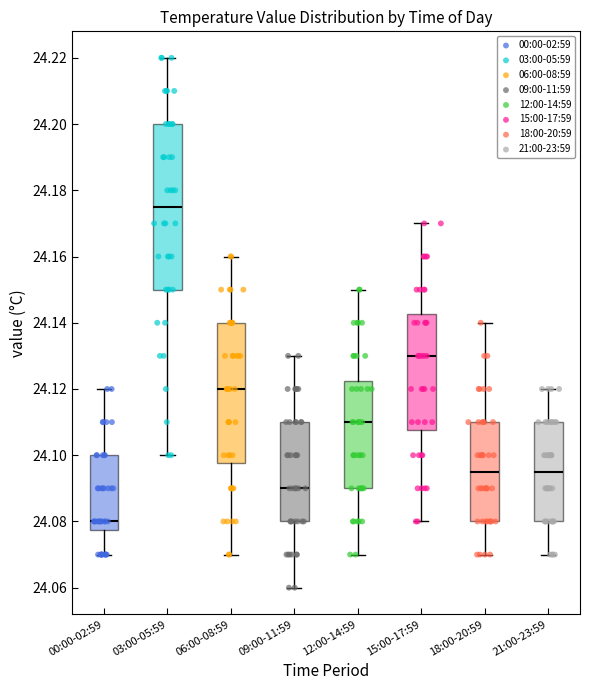

Reading left to right, read every box against the y-axis: the position of its median line, the range the box covers, and the ends of its whiskers. The values are not printed on the chart, so give them approximately, as read against the axis.

00:00-02:59: median 24.080, box 24.078 to 24.100, whiskers 24.070 to 24.120
03:00-05:59: median 24.176, box 24.150 to 24.200, whiskers 24.100 to 24.220
06:00-08:59: median 24.120, box 24.098 to 24.140, whiskers 24.070 to 24.160
09:00-11:59: median 24.090, box 24.080 to 24.110, whiskers 24.060 to 24.130
12:00-14:59: median 24.110, box 24.090 to 24.122, whiskers 24.070 to 24.150
15:00-17:59: median 24.130, box 24.108 to 24.142, whiskers 24.080 to 24.170
18:00-20:59: median 24.096, box 24.080 to 24.110, whiskers 24.070 to 24.140
21:00-23:59: median 24.096, box 24.080 to 24.110, whiskers 24.070 to 24.120